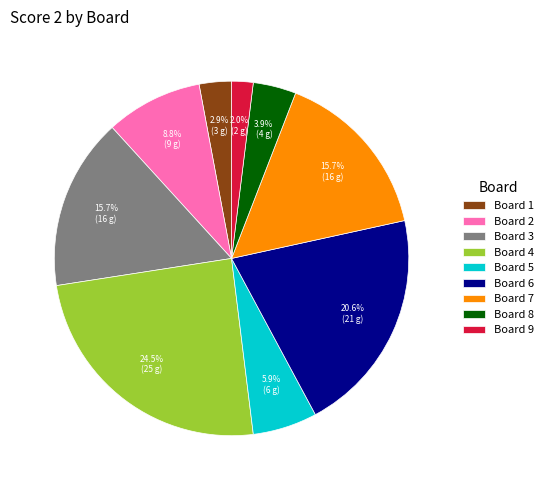

To the nearest percent, what percentage of the pie is Board 2?

9%